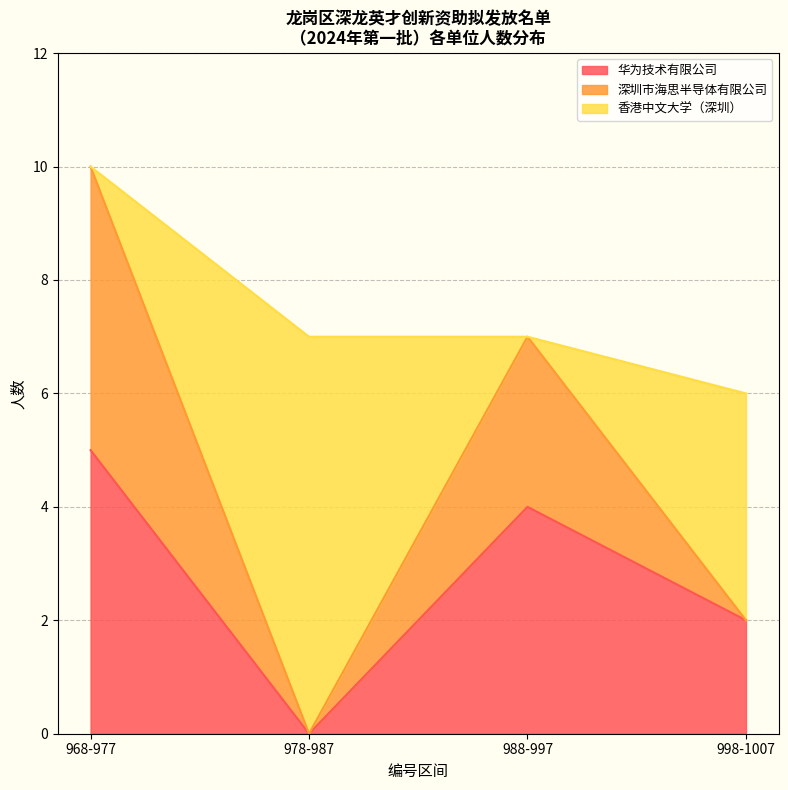

At which category is the sum across all series the highest?

968-977